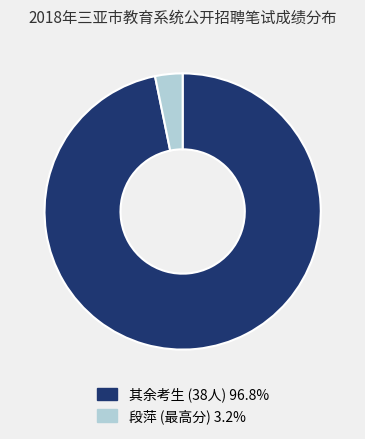

Is there any slice that represents more than half of the pie?

Yes